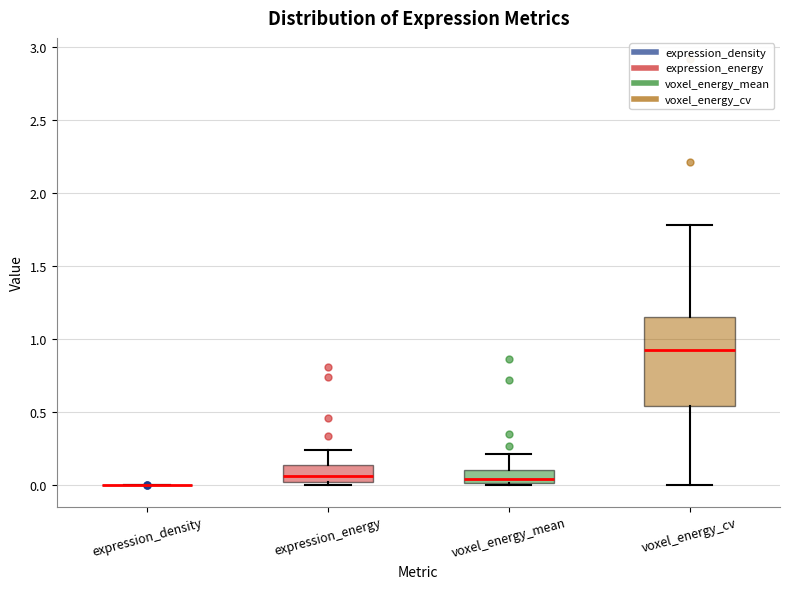

Which box is the tallest, from its lower edge to its upper edge?

voxel_energy_cv